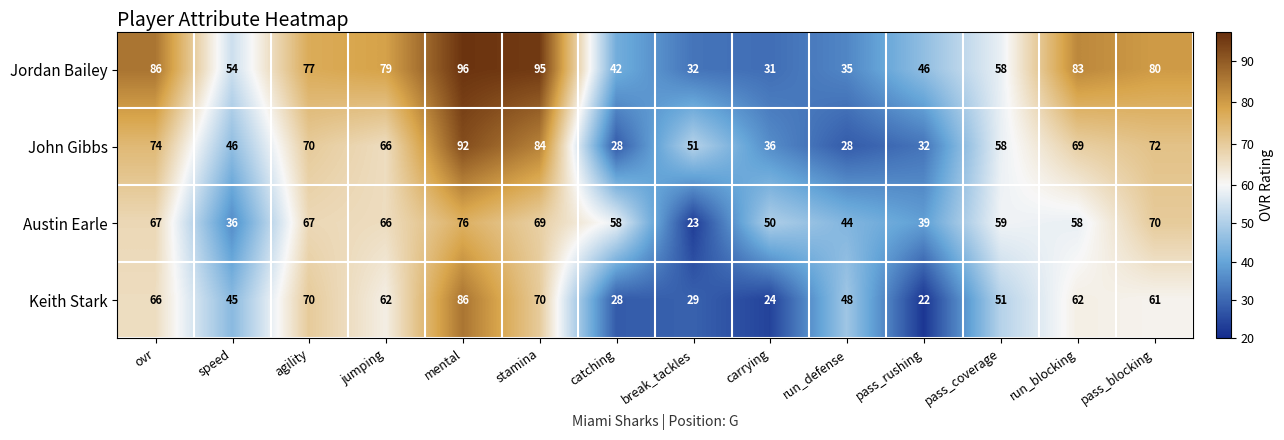

At speed, list the series in order from smallest to largest.

Austin Earle, Keith Stark, John Gibbs, Jordan Bailey